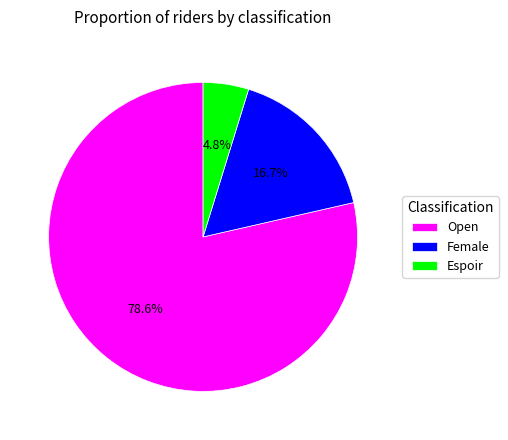

Which category has the biggest portion of the pie?

Open